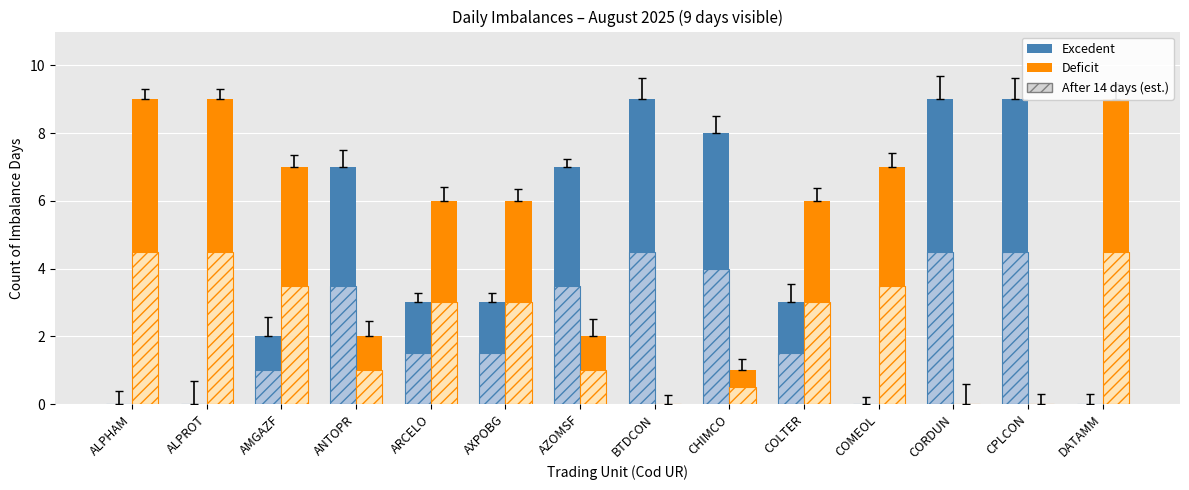

How many Deficit values are between 1 and 7?

8